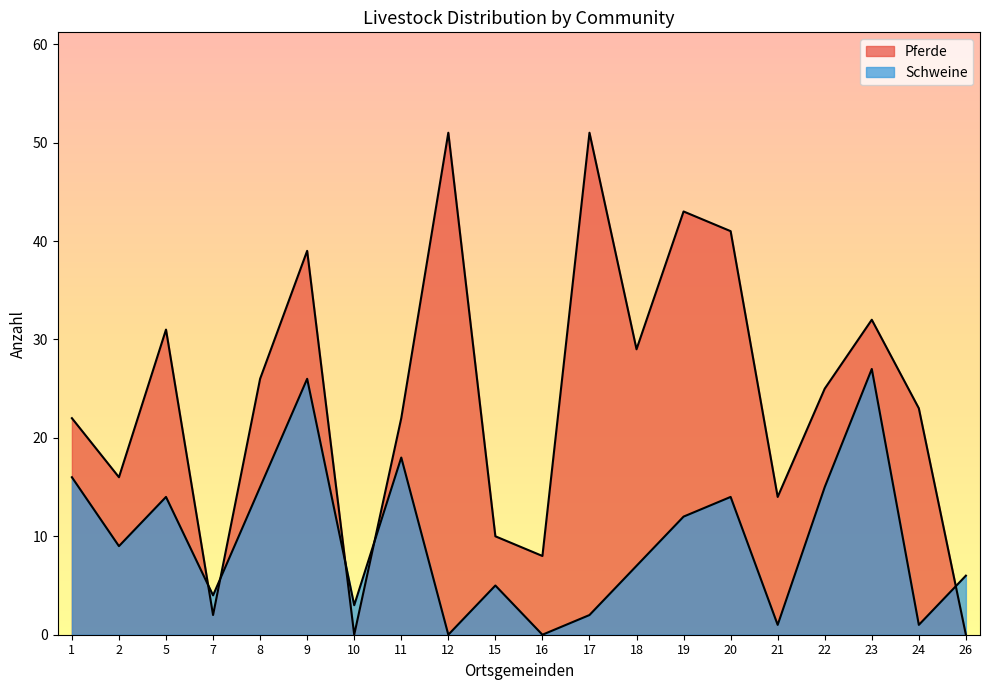

Which series has the widest spread of values?

Pferde